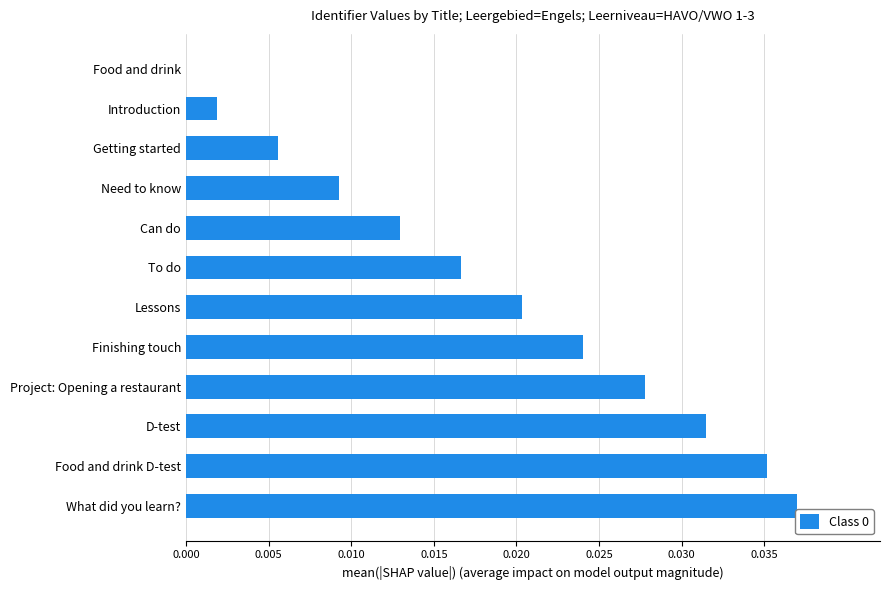

How many distinct data groups are displayed?

1